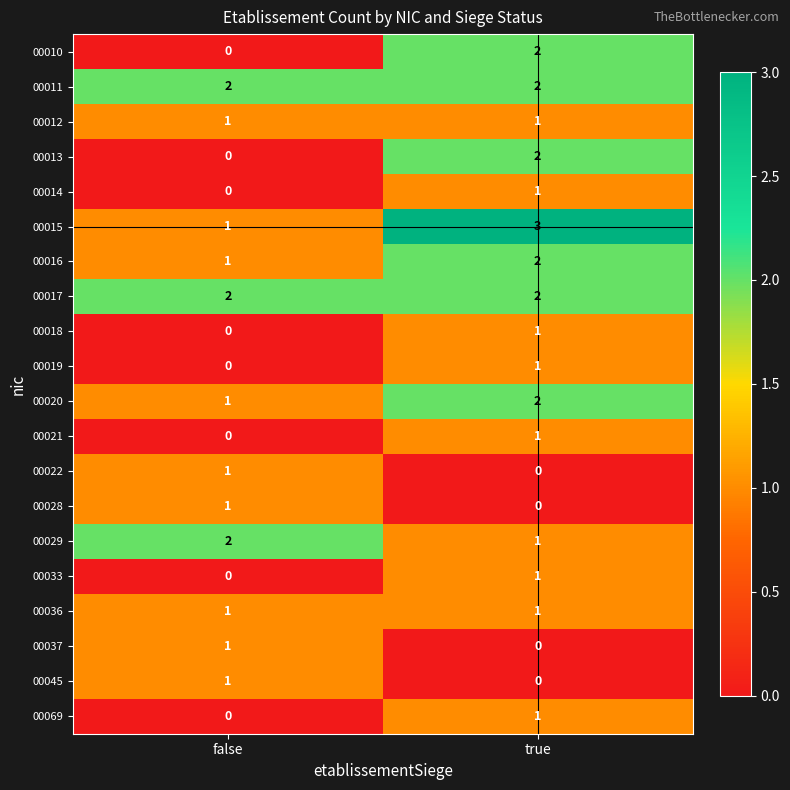

The 00018 series shows 0 at false. True or false?

True